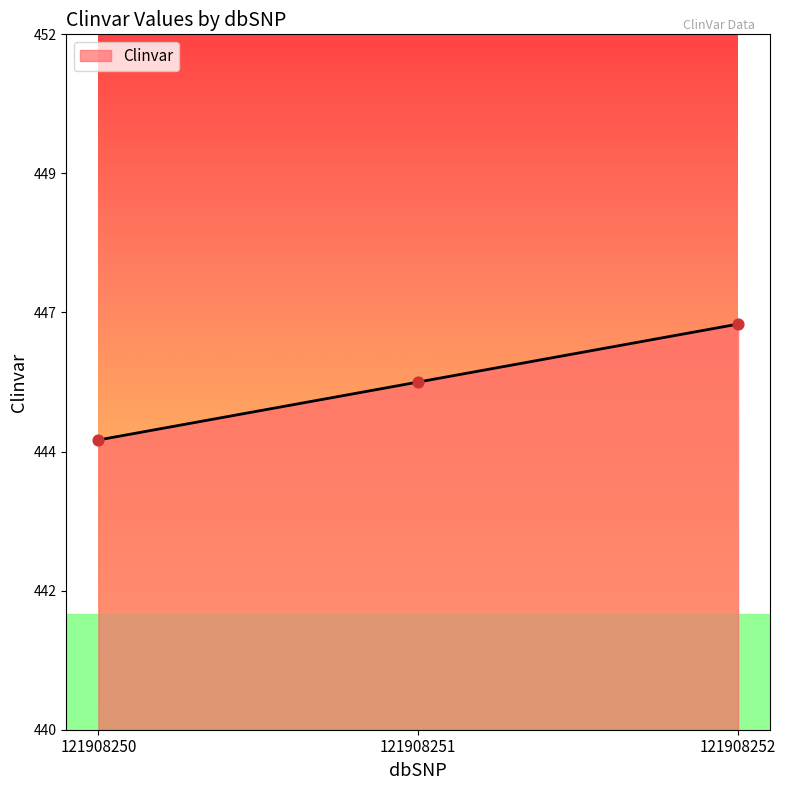

Which has a higher value, 121908251 or 121908250?

121908251